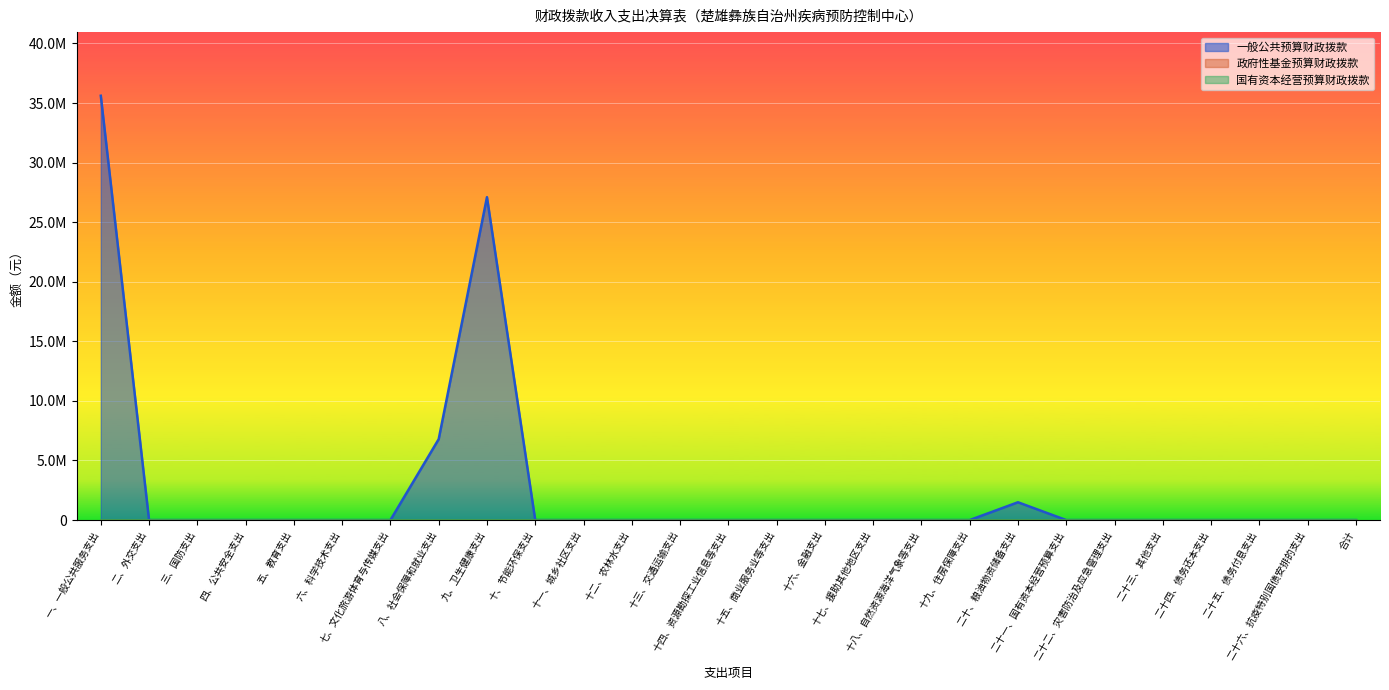

Which category has the lowest value across all series?

二、外交支出